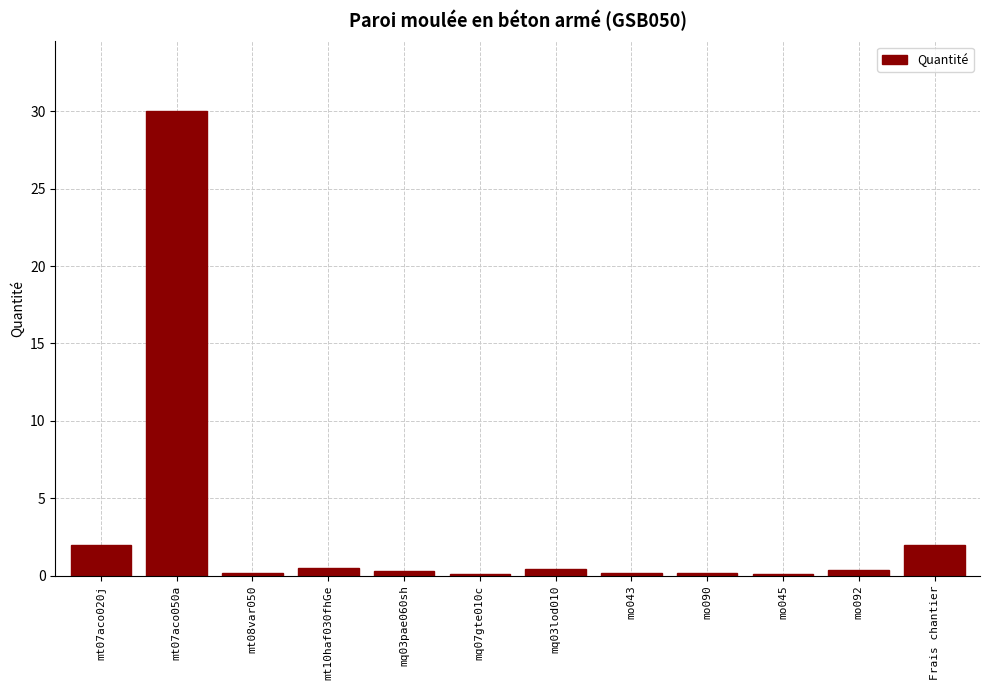

Which label corresponds to the largest value in the chart?

mt07aco050a